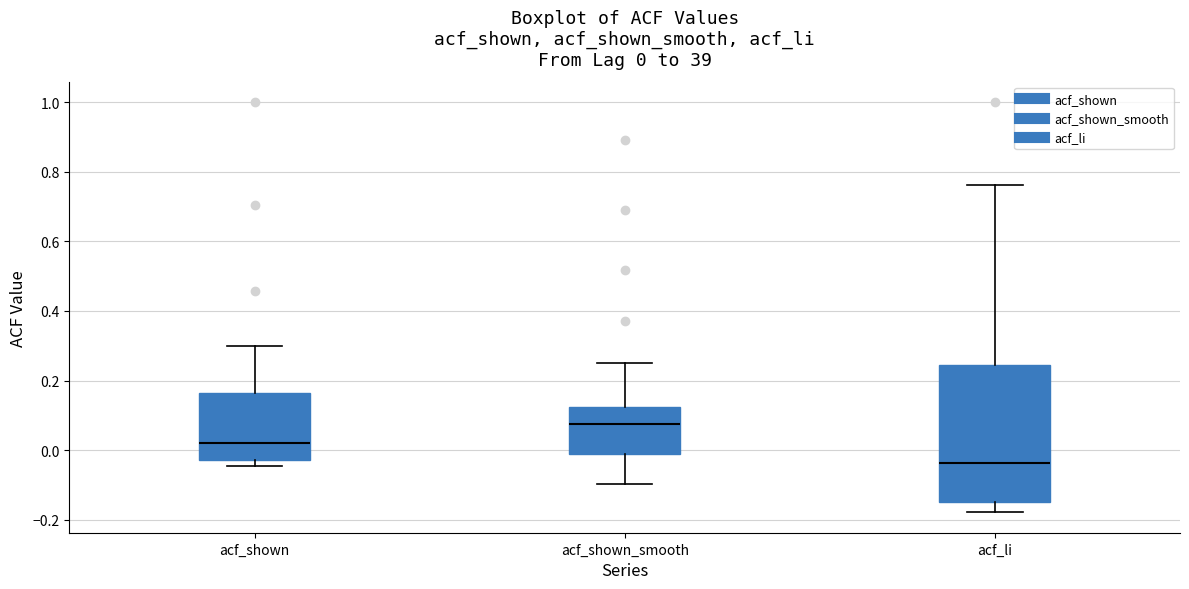

Which box has the lowest median line?

acf_li